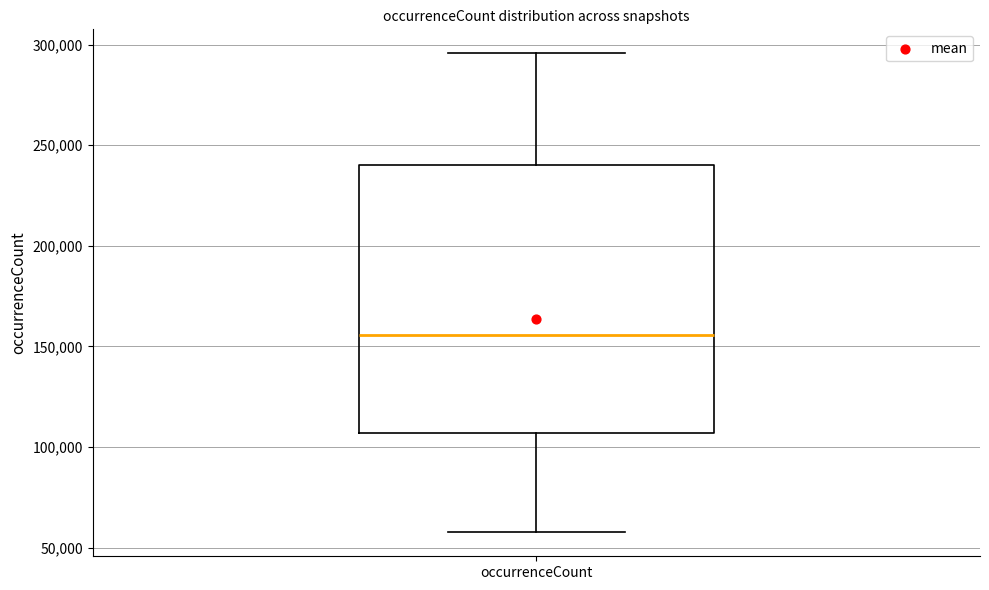

Read this box plot against the y-axis: the position of the median line, the range covered by the box, and the ends of both whiskers. The values are not printed on the chart, so give them approximately, as read against the axis.

median 155000, box 105000 to 240000, whiskers 60000 to 295000